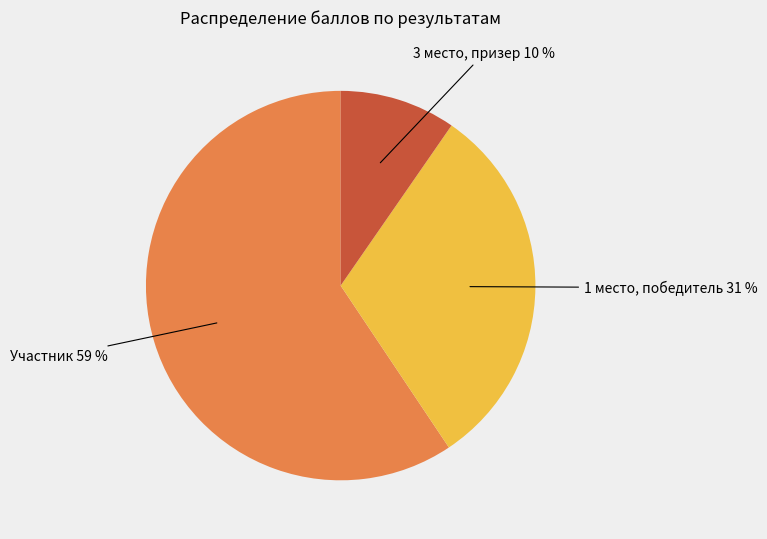

Is there a majority slice in this chart?

Yes